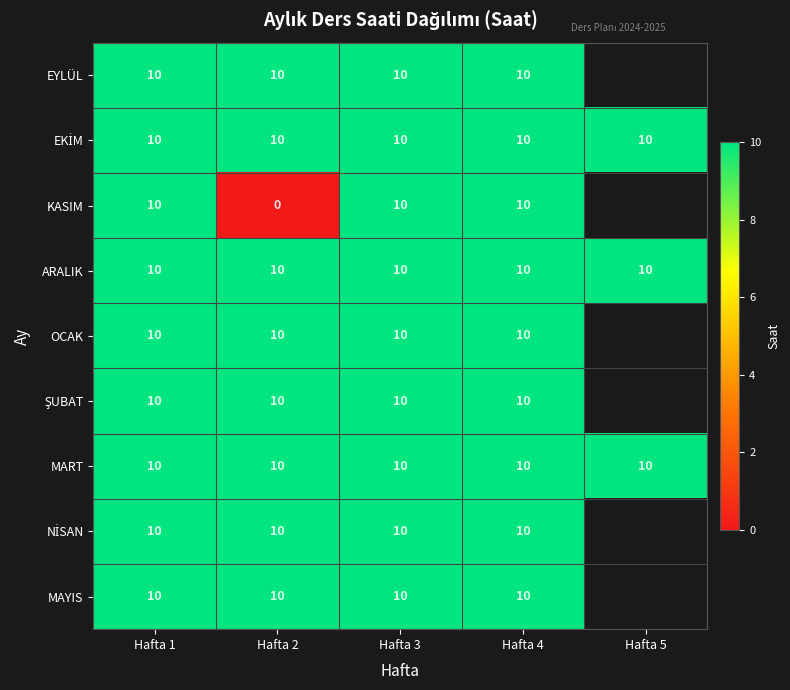

How many data points does each series have?

5